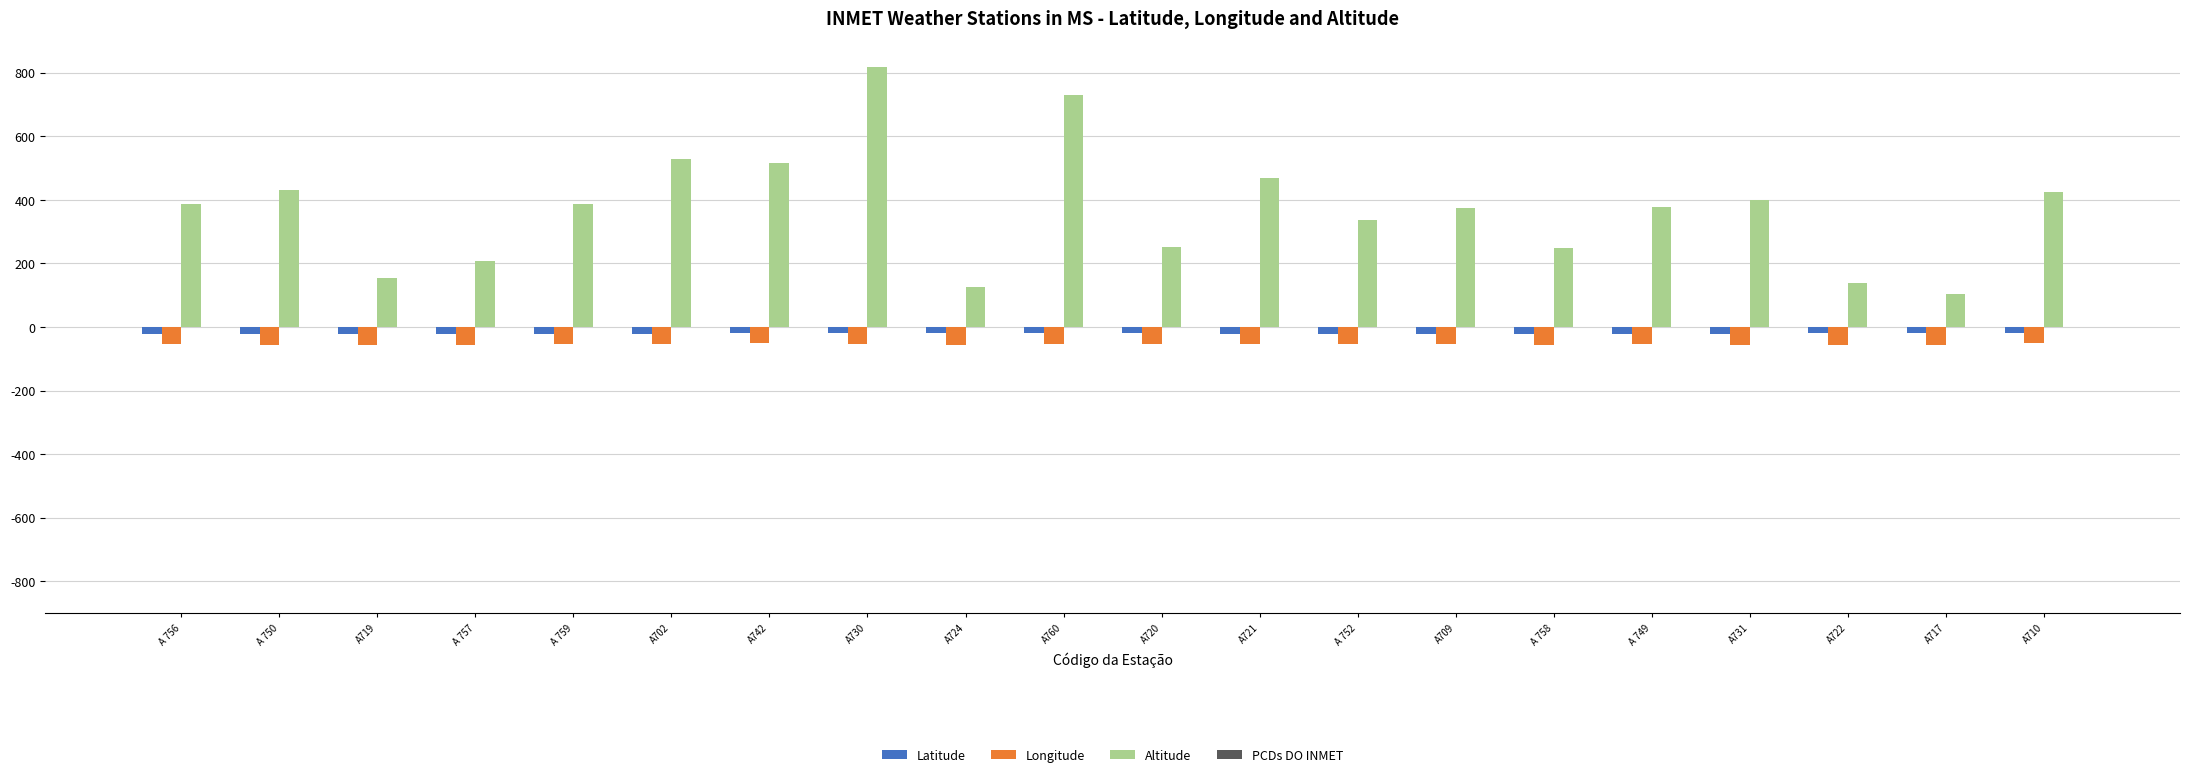

Is it true that Latitude equals -23.4 at A 752?

True